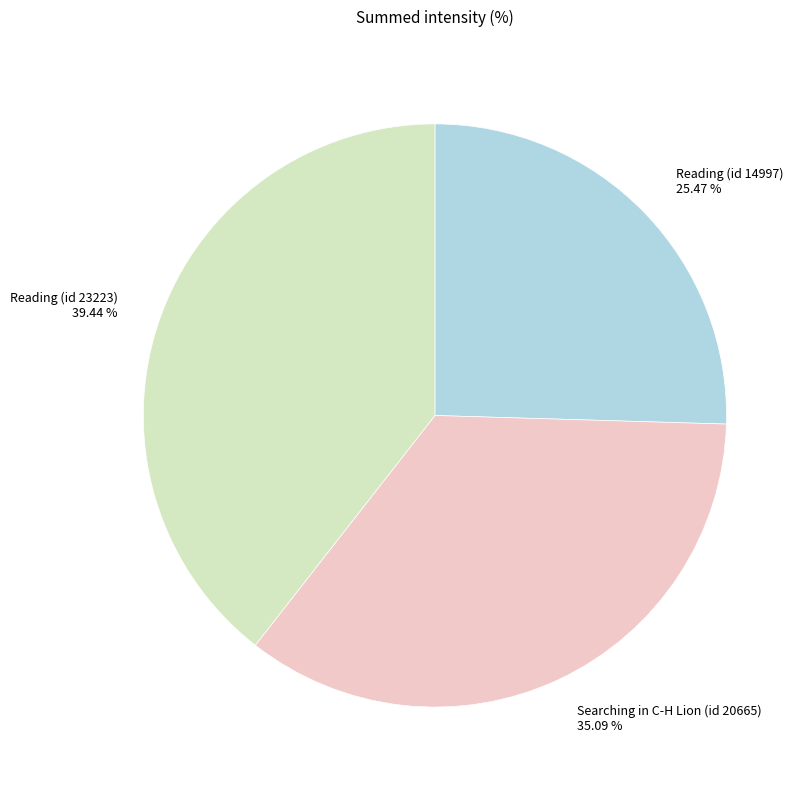

True or false: Searching in C-H Lion (id 20665) accounts for 35% of the total.

True